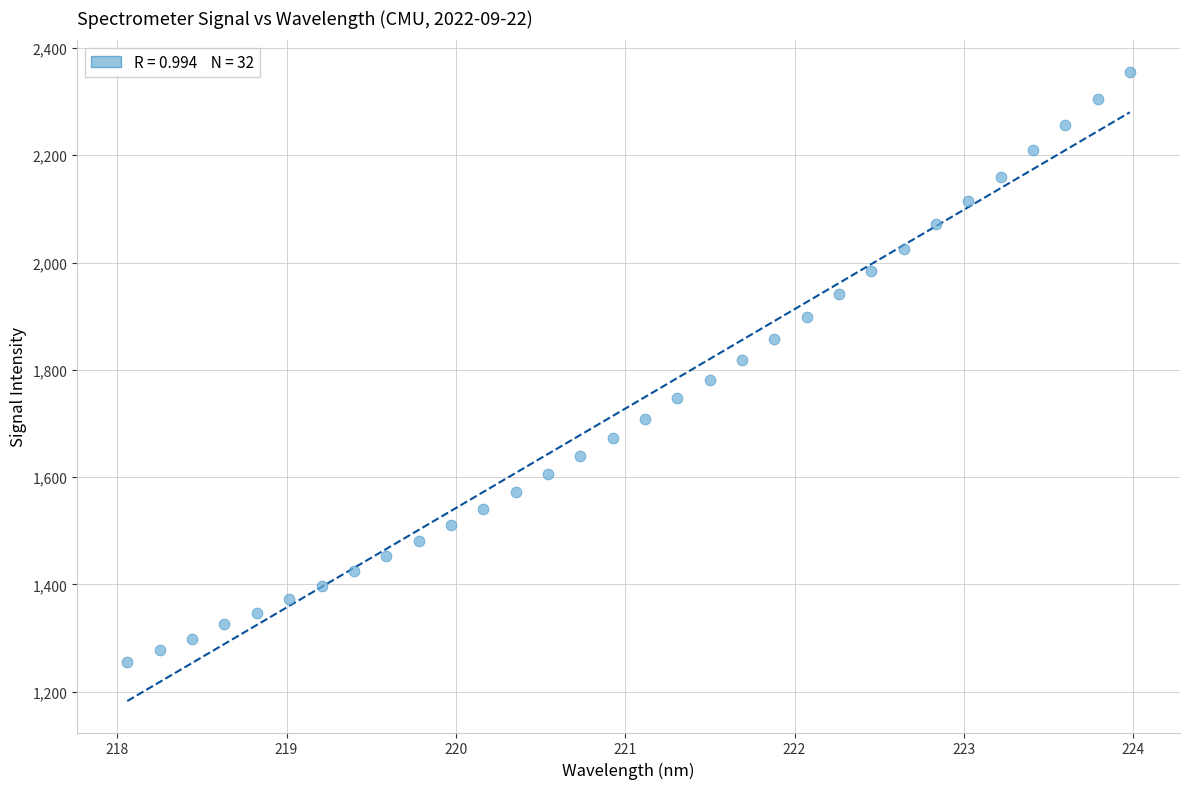

What is the range of X values (max minus min)?

5.9